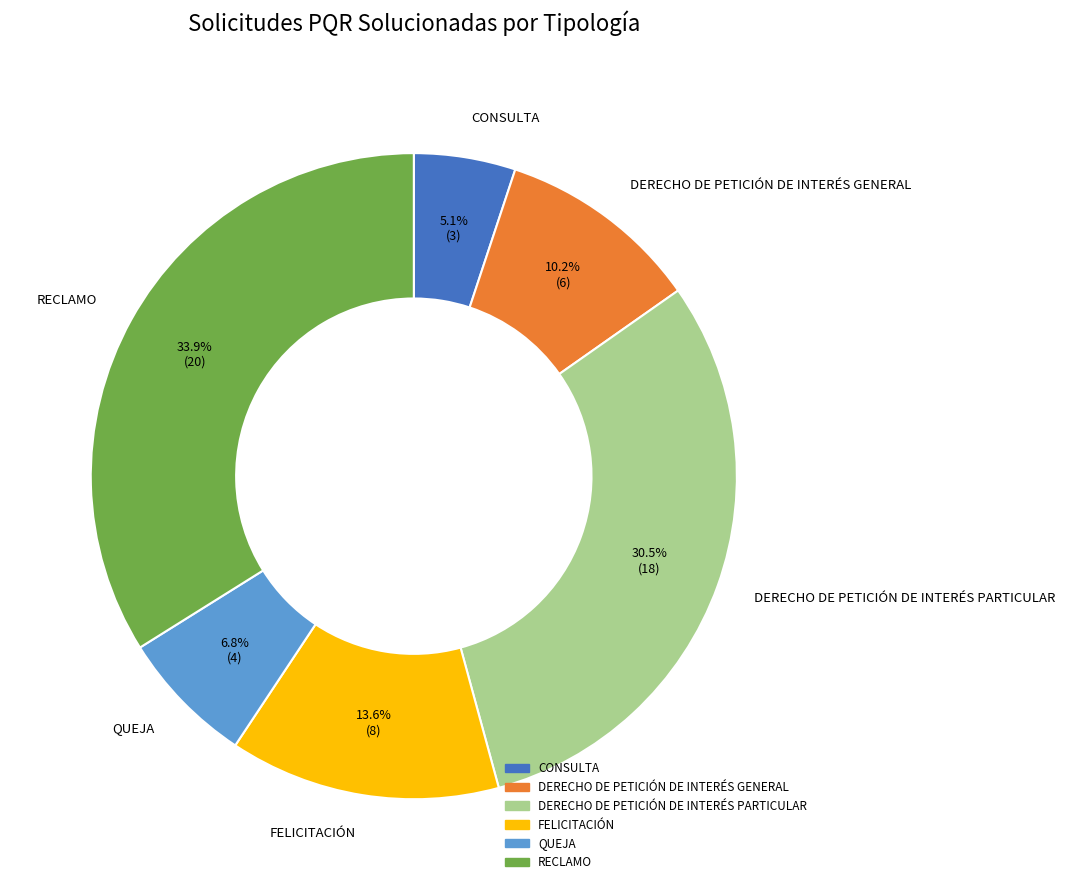

What is the ratio of the value at DERECHO DE PETICIÓN DE INTERÉS GENERAL to the value at DERECHO DE PETICIÓN DE INTERÉS PARTICULAR?

0.3